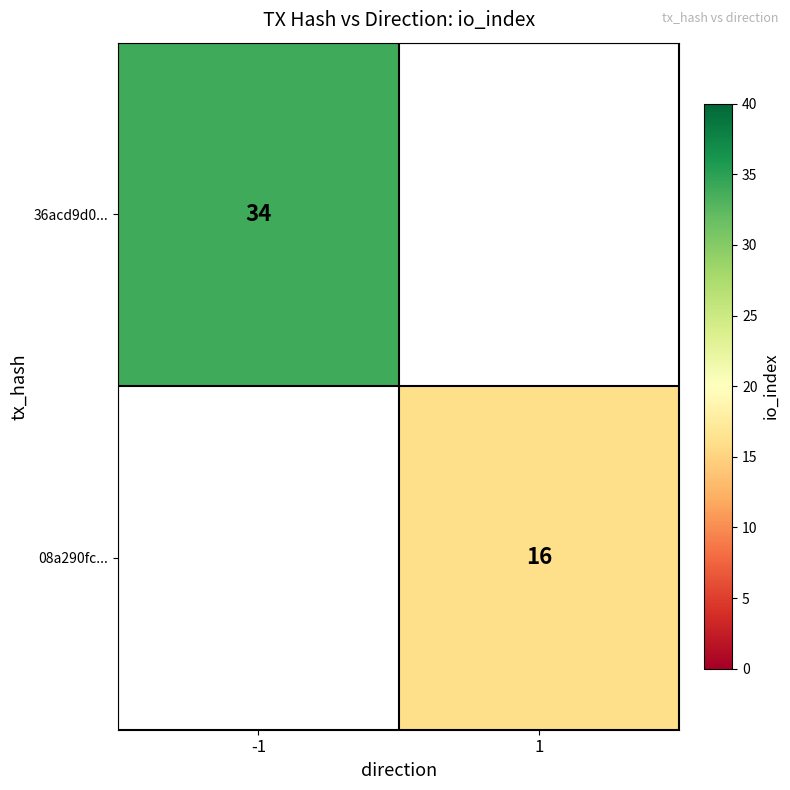

The value of 36acd9d0... at -1 is 11. True or false?

False